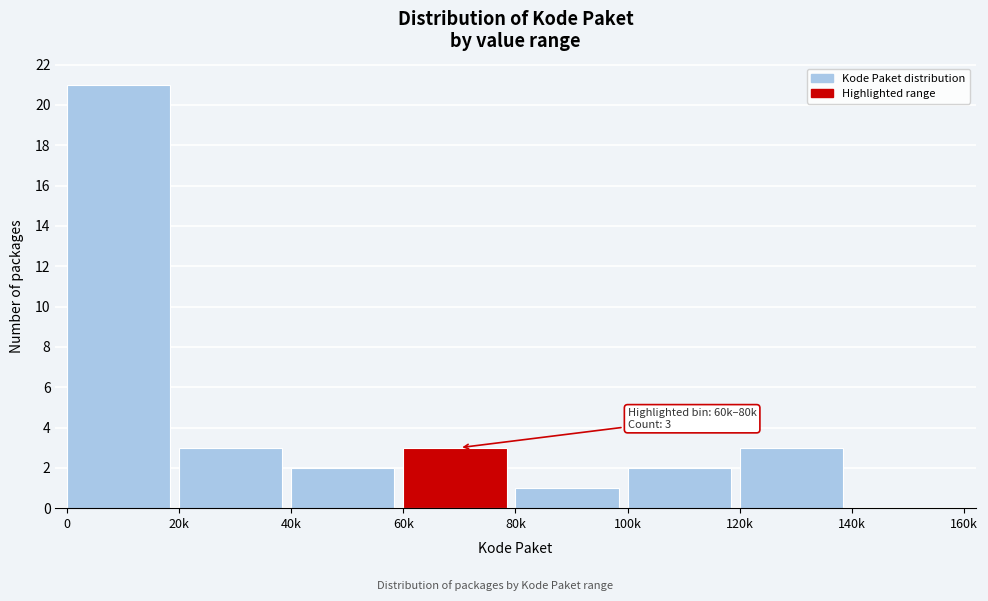

Reading left to right, list all the values displayed in this chart.

0=21	20k=3	40k=2	60k=3	80k=1	100k=2	120k=3	140k=0